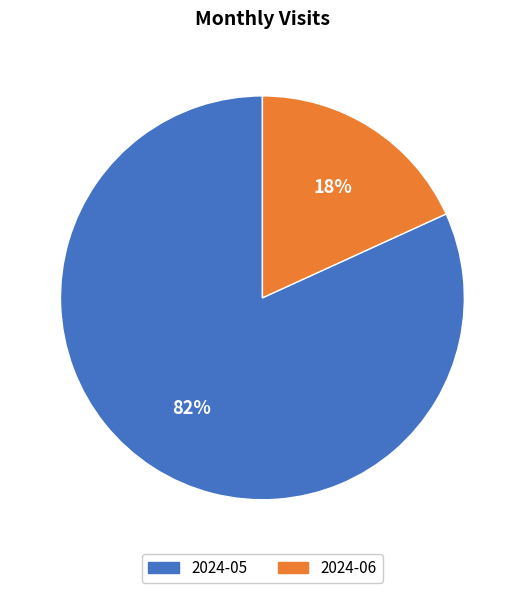

What percentage is the 2024-05 slice, to the nearest percent?

82%